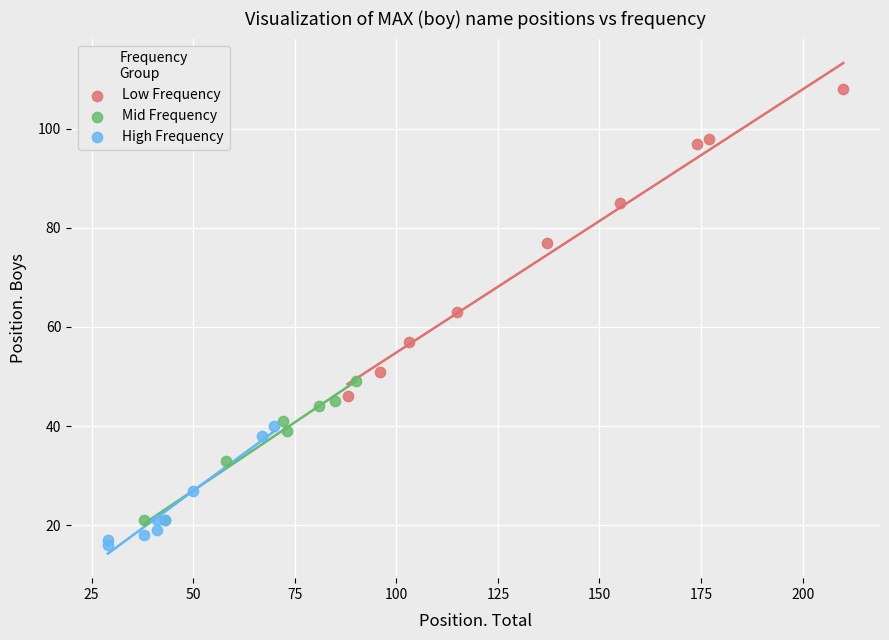

Which series contains the highest Y value?

Low Frequency